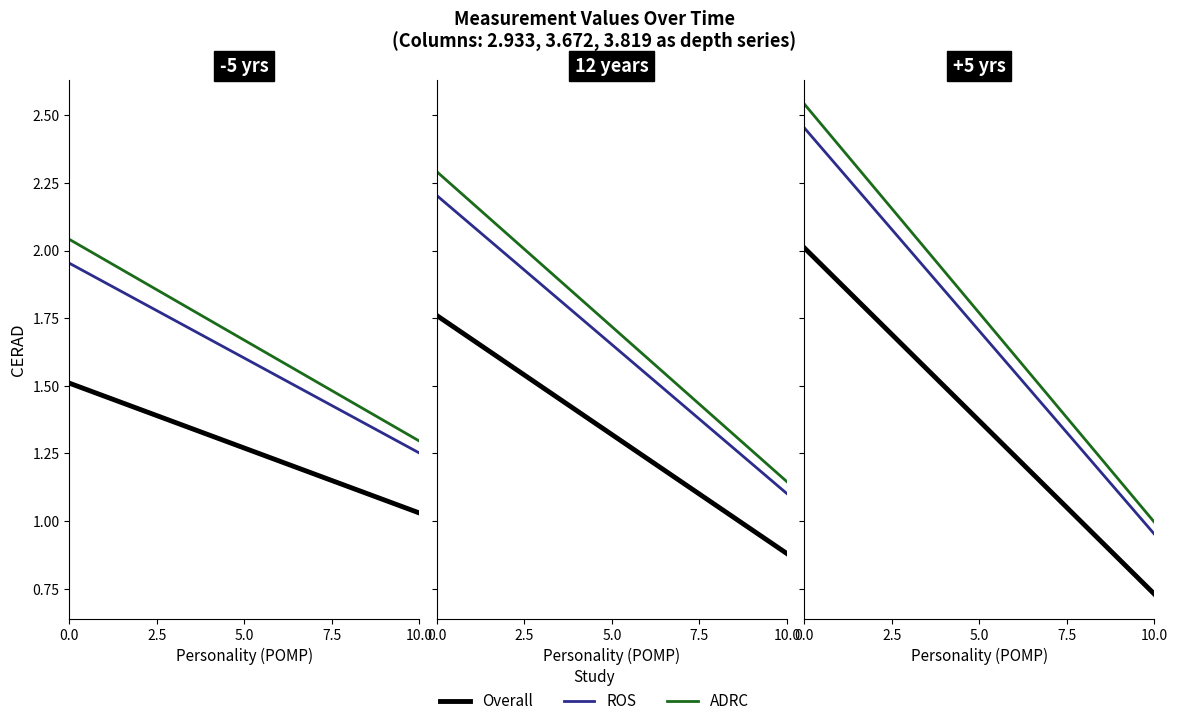

Count the number of categories in the chart.

20